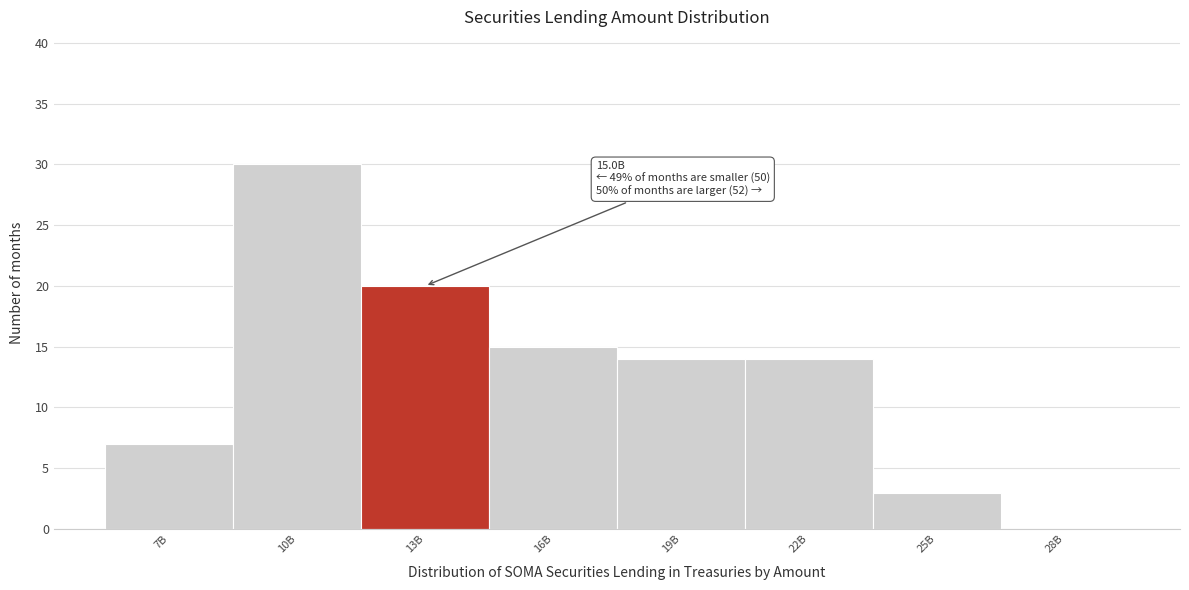

Reading left to right, what are all the values shown in this chart?

7B=7	10B=30	13B=20	16B=15	19B=14	22B=14	25B=3	28B=0